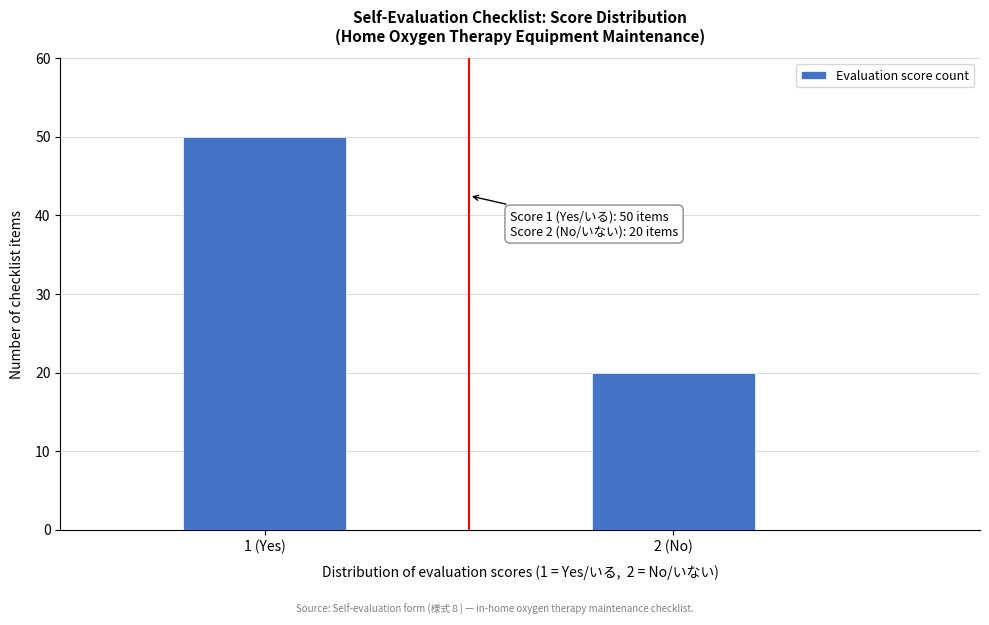

Reading right to left, list all the values displayed in this chart.

2 (No)=20	1 (Yes)=50